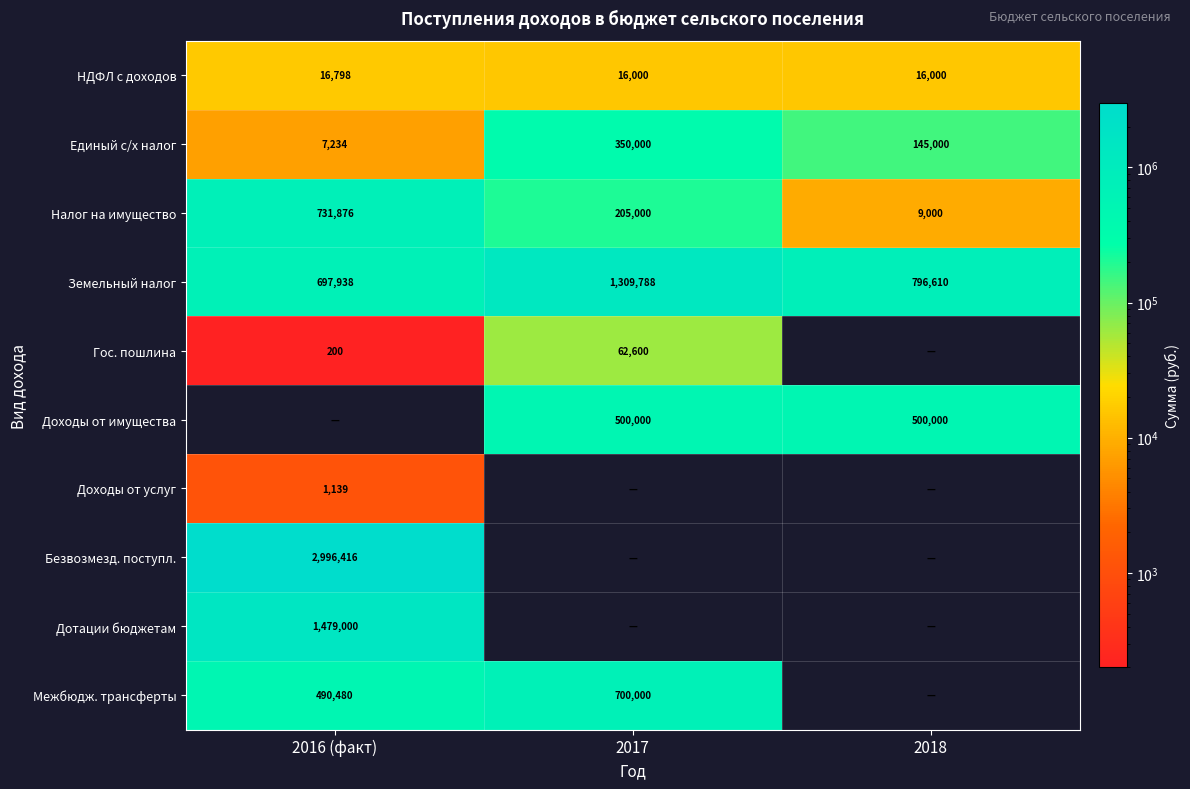

What is the maximum value for Единый с/х налог?

350000